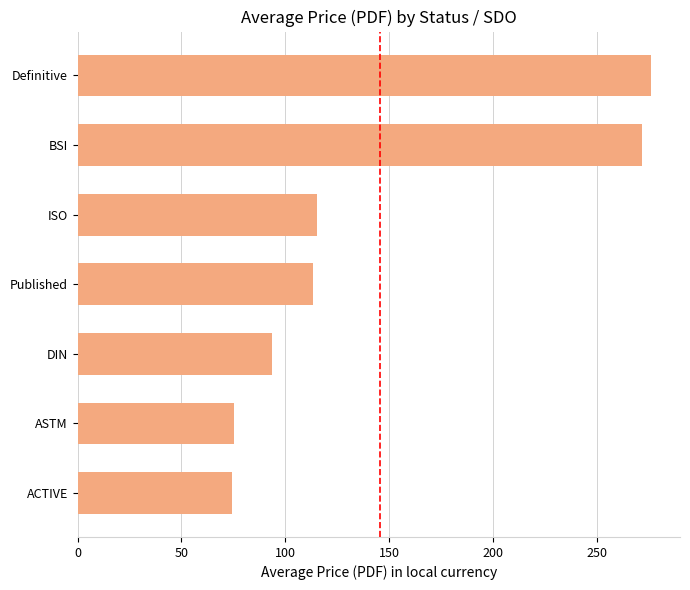

What is the change in value from ISO to ASTM?

-39.9